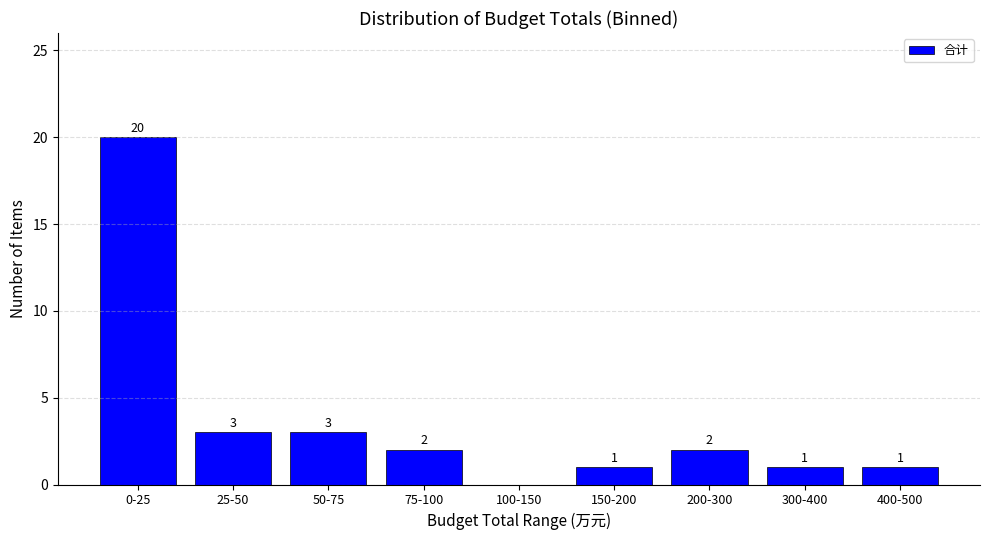

Reading right to left, what are all the values shown in this chart?

400-500=1	300-400=1	200-300=2	150-200=1	100-150=0	75-100=2	50-75=3	25-50=3	0-25=20